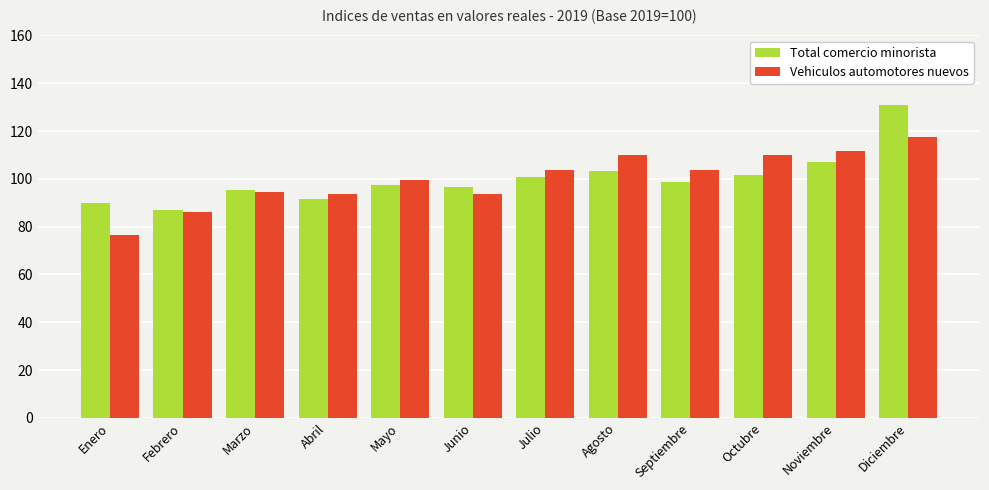

What is the difference between the highest and lowest values at Octubre?

8.2